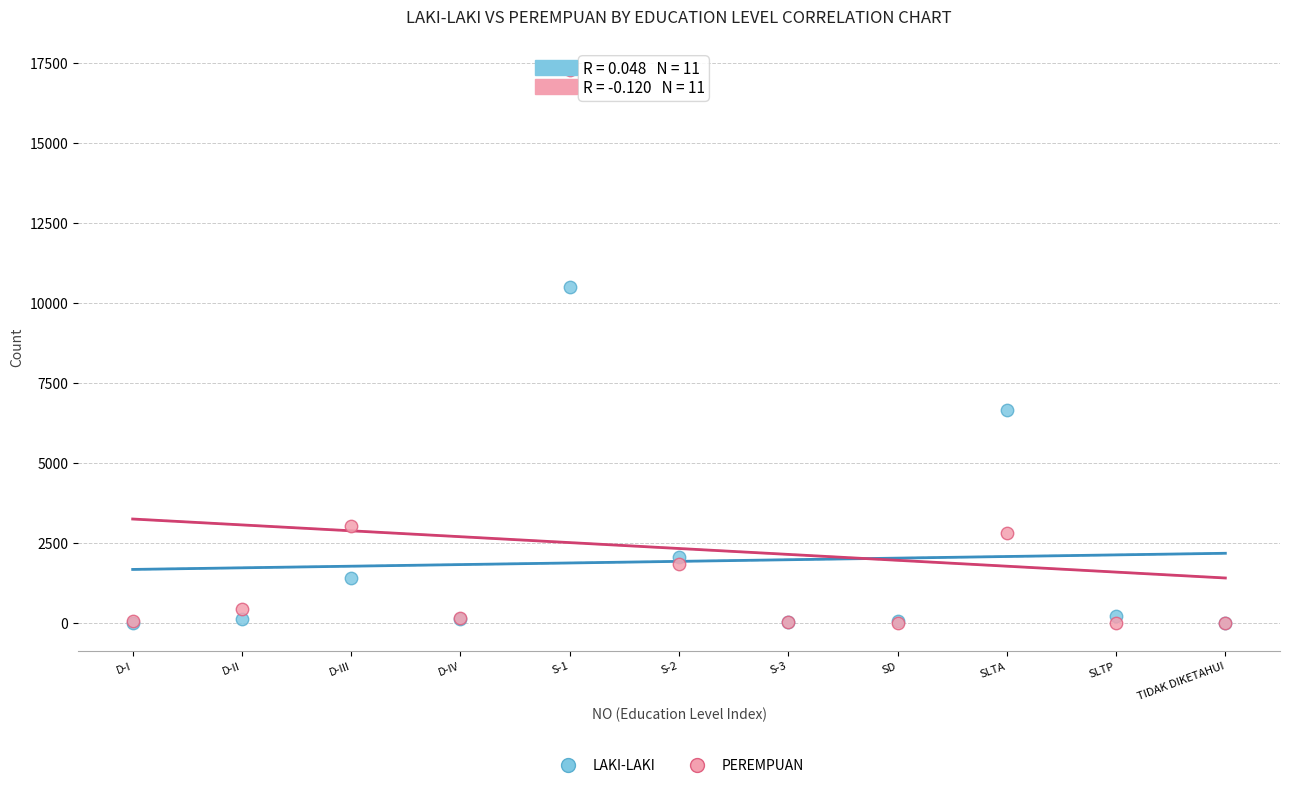

Which series reaches the maximum Y coordinate?

PEREMPUAN